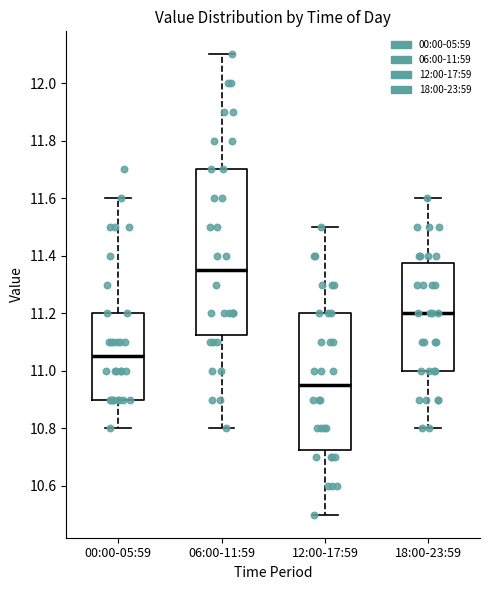

Comparing the boxes themselves (not the whiskers), which one is the tallest?

06:00-11:59